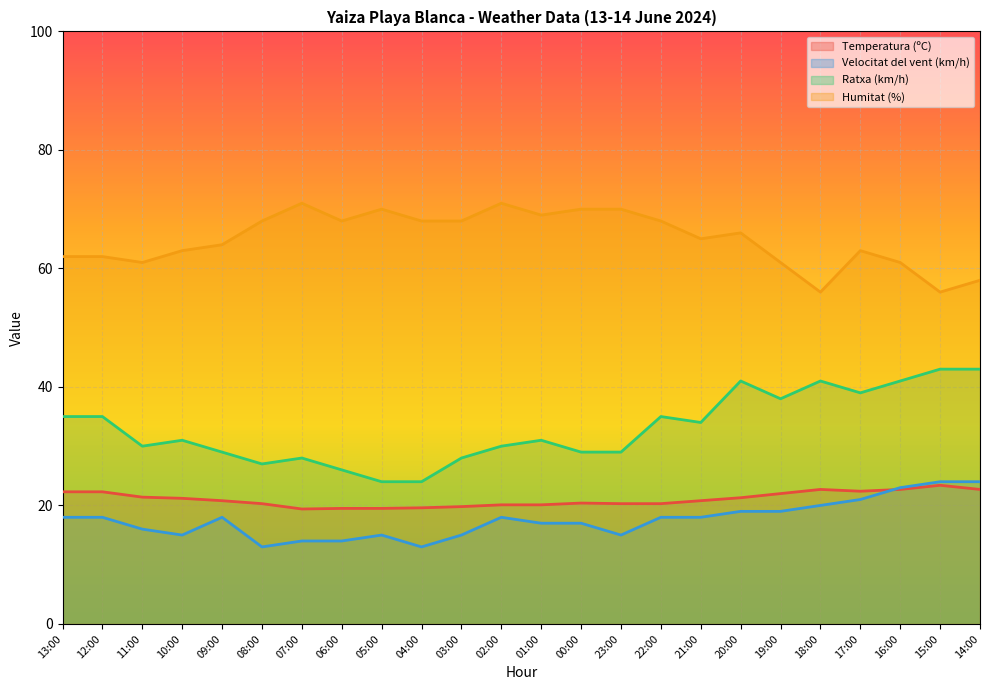

Reading right to left, extract all data points from this chart.

Temperatura (ºC): 22.7	23.4	22.7	22.4	22.7	22.0	21.3	20.8	20.3	20.3	20.4	20.1	20.1	19.8	19.6	19.5	19.5	19.4	20.3	20.8	21.2	21.4	22.3	22.3
Velocitat del vent (km/h): 24.0	24.0	23.0	21.0	20.0	19.0	19.0	18.0	18.0	15.0	17.0	17.0	18.0	15.0	13.0	15.0	14.0	14.0	13.0	18.0	15.0	16.0	18.0	18.0
Ratxa (km/h): 43.0	43.0	41.0	39.0	41.0	38.0	41.0	34.0	35.0	29.0	29.0	31.0	30.0	28.0	24.0	24.0	26.0	28.0	27.0	29.0	31.0	30.0	35.0	35.0
Humitat (%): 58.0	56.0	61.0	63.0	56.0	61.0	66.0	65.0	68.0	70.0	70.0	69.0	71.0	68.0	68.0	70.0	68.0	71.0	68.0	64.0	63.0	61.0	62.0	62.0